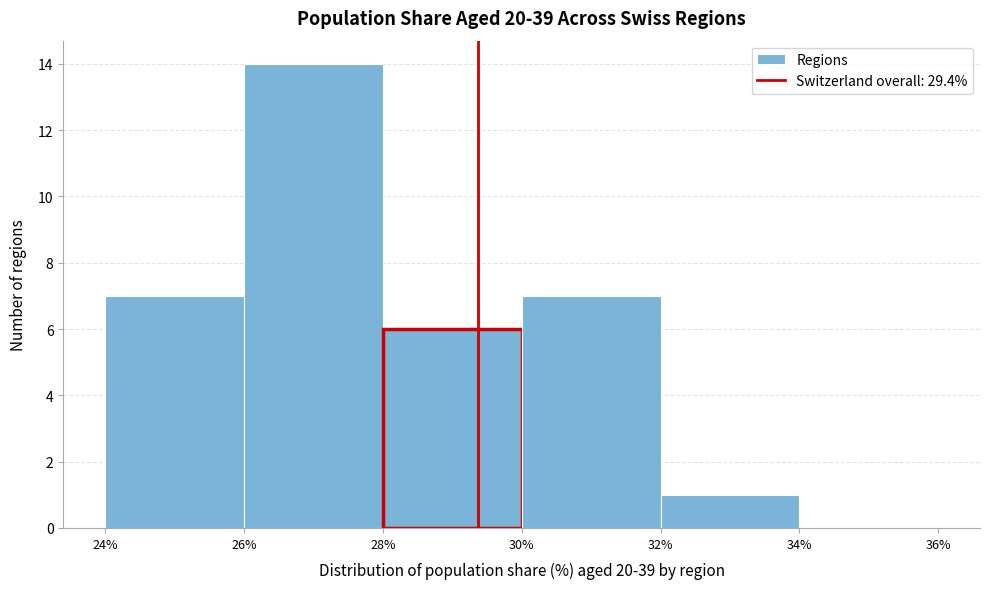

How tall is the bar that spans 30% to 32% on the x-axis? The values are not printed on the chart, so give them approximately, as read against the axis.

7